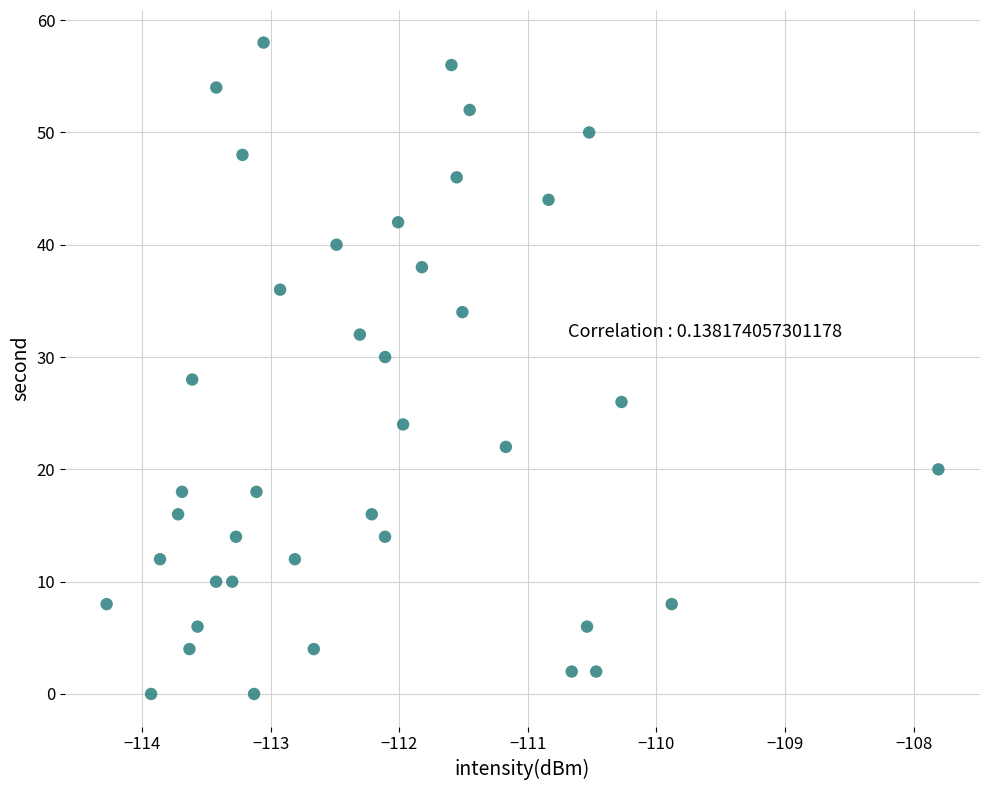

What is the range of Y values (max minus min)?

58